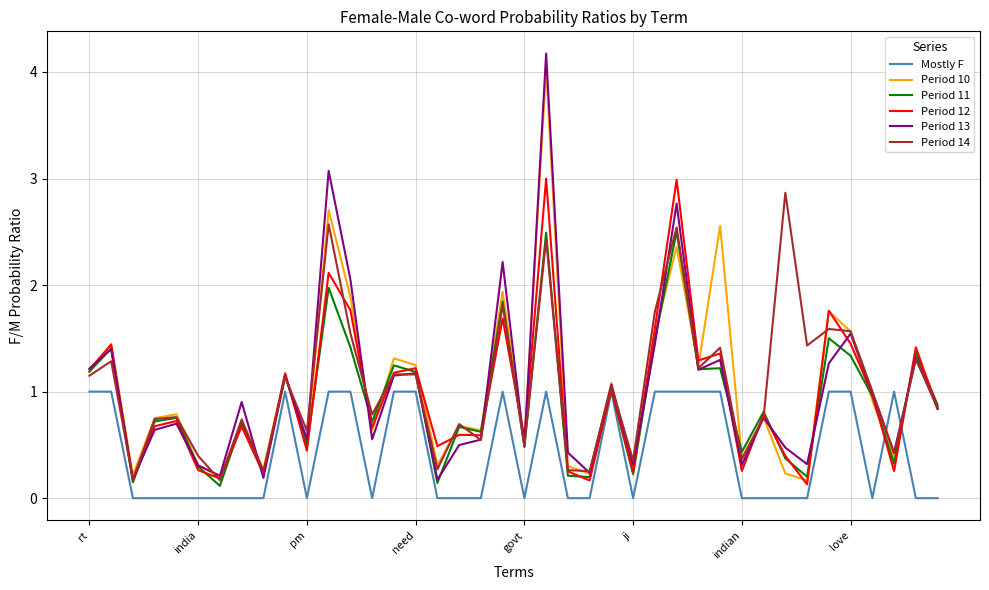

What are all the series names shown in the legend?

Mostly F, Period 10, Period 11, Period 12, Period 13, Period 14